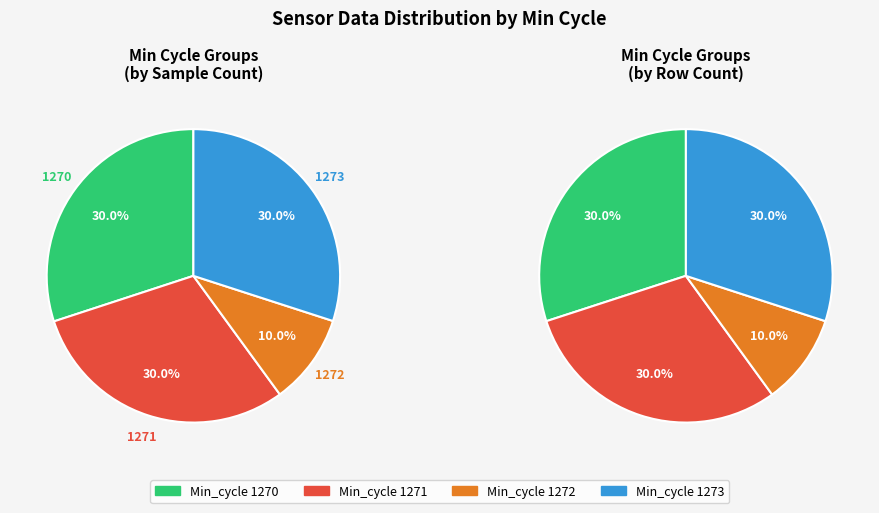

The 8 slice represents 1% of the pie. True or false?

False